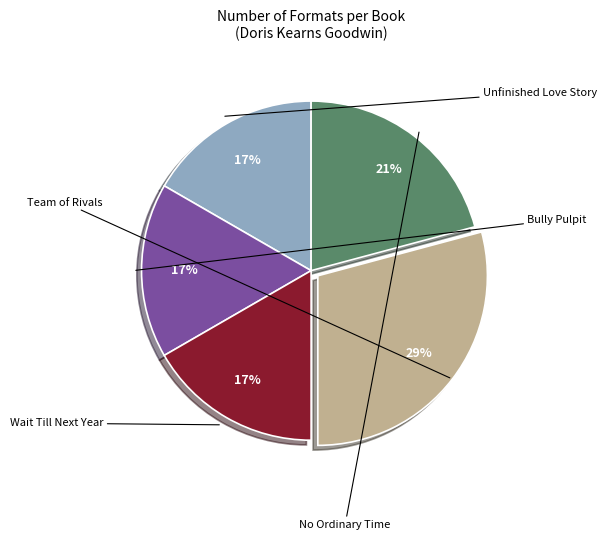

Is there a majority slice in this chart?

No